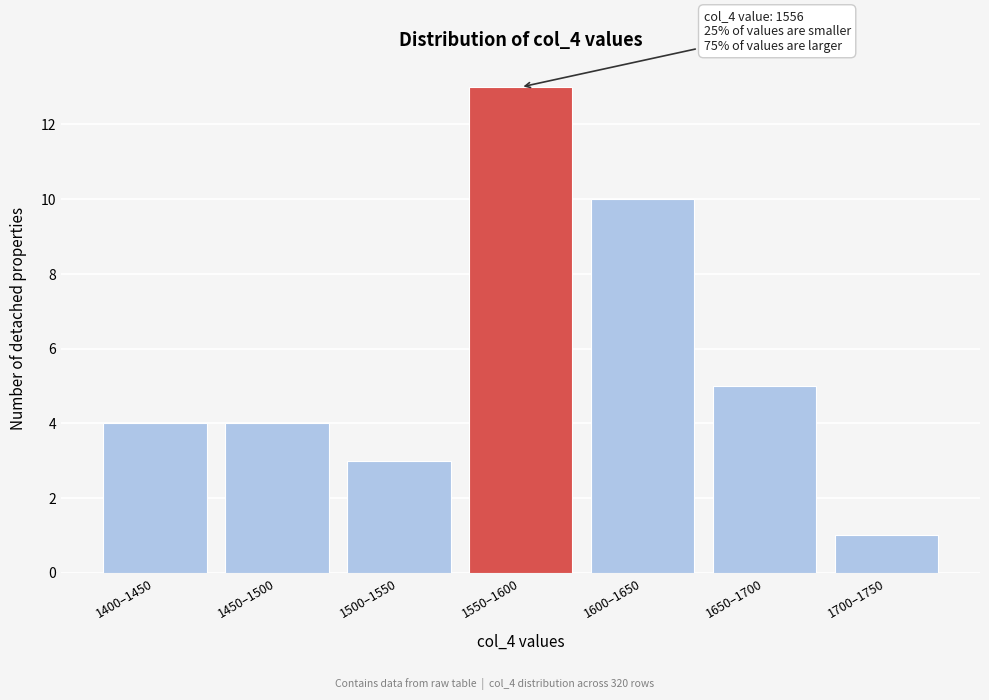

Reading left to right, what are all the values shown in this chart?

4	4	3	13	10	5	1